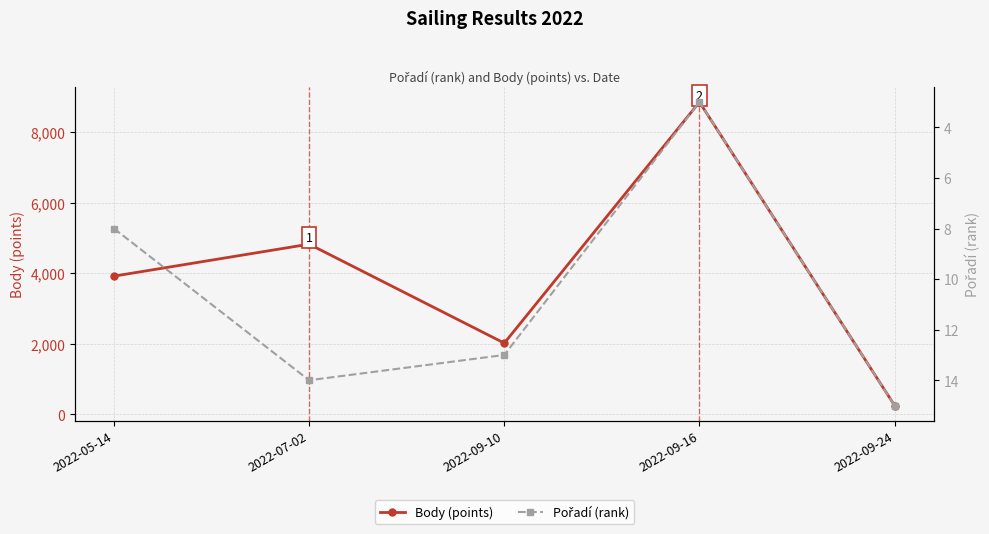

Does the chart have visible grid lines?

Yes